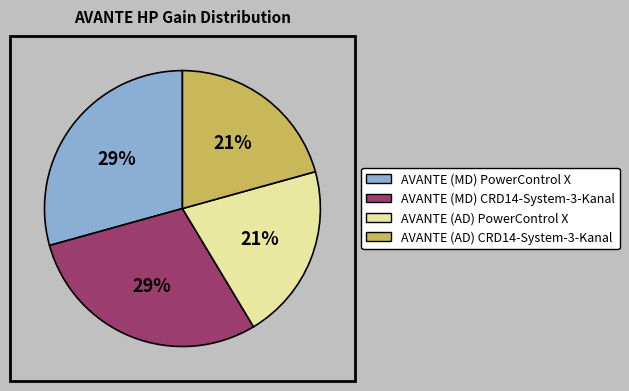

Count the number of slices in the pie.

4